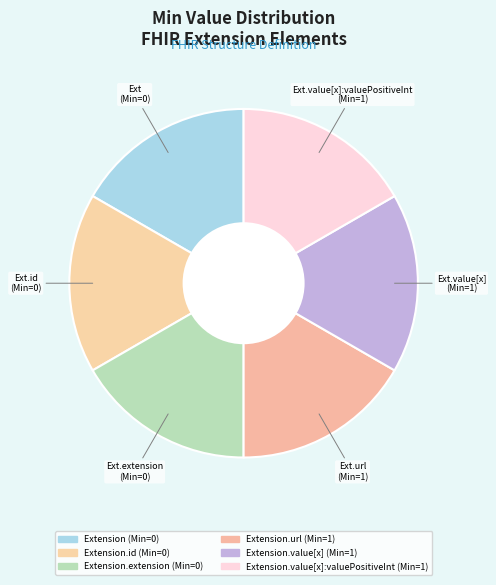

Does any single category account for the majority?

No